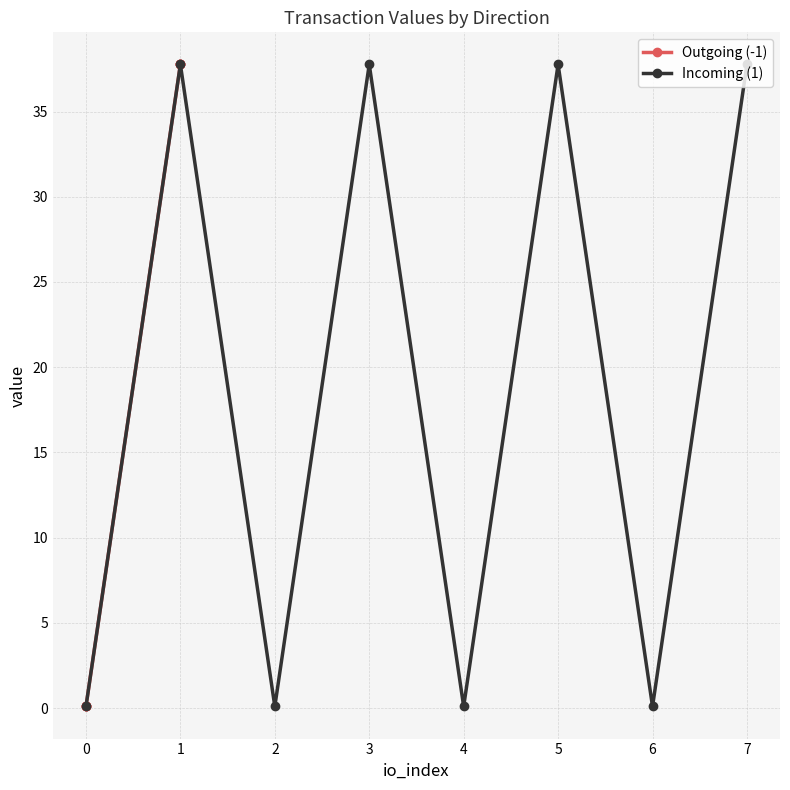

What is the maximum value for Incoming (1)?

37.8